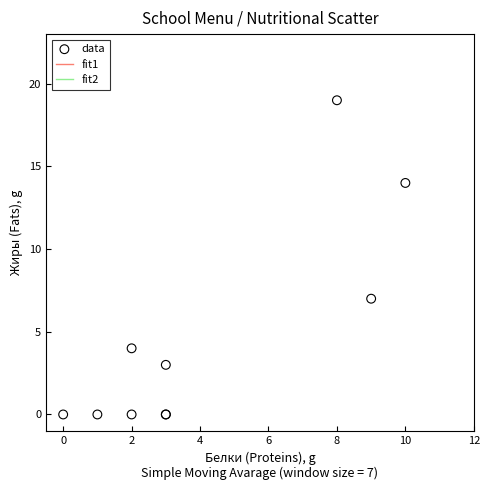

What Y value in the scatter plot is closest to 9?

7